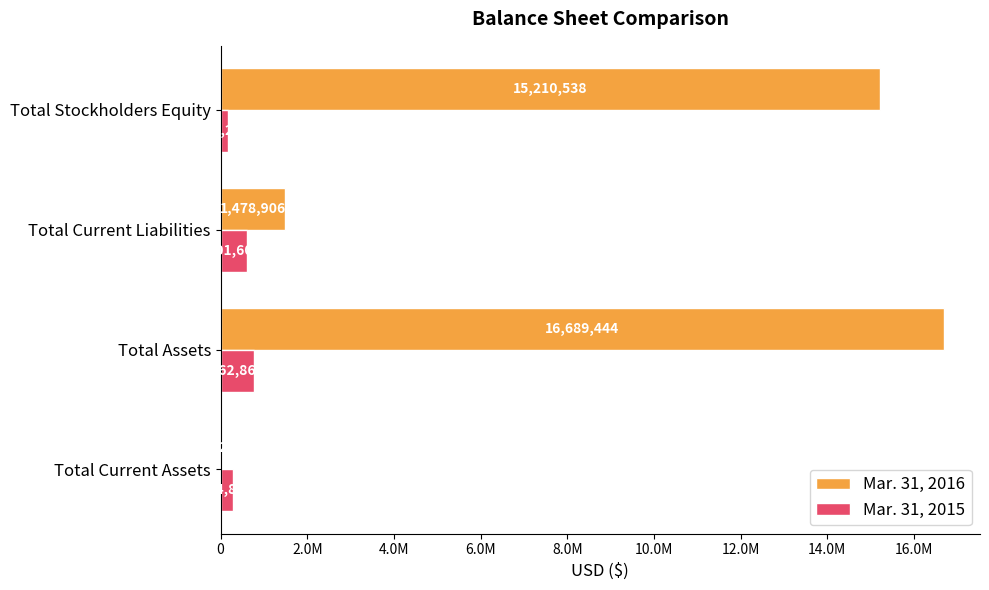

What are all the series names shown in the legend?

Mar. 31, 2016, Mar. 31, 2015